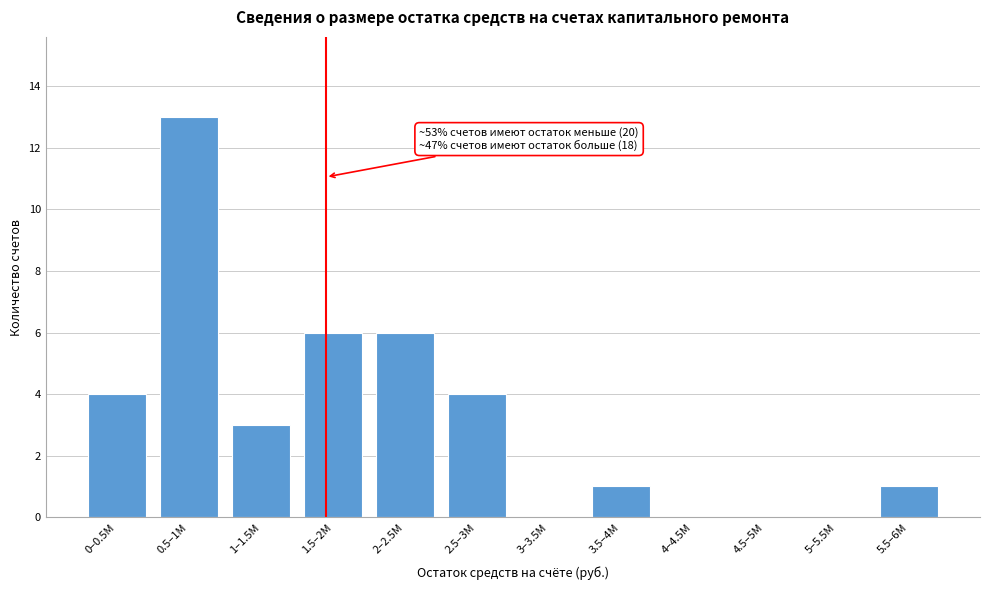

Reading left to right, what are all the values shown in this chart?

0–0.5M=4	0.5–1M=13	1–1.5M=3	1.5–2M=6	2–2.5M=6	2.5–3M=4	3–3.5M=0	3.5–4M=1	4–4.5M=0	4.5–5M=0	5–5.5M=0	5.5–6M=1